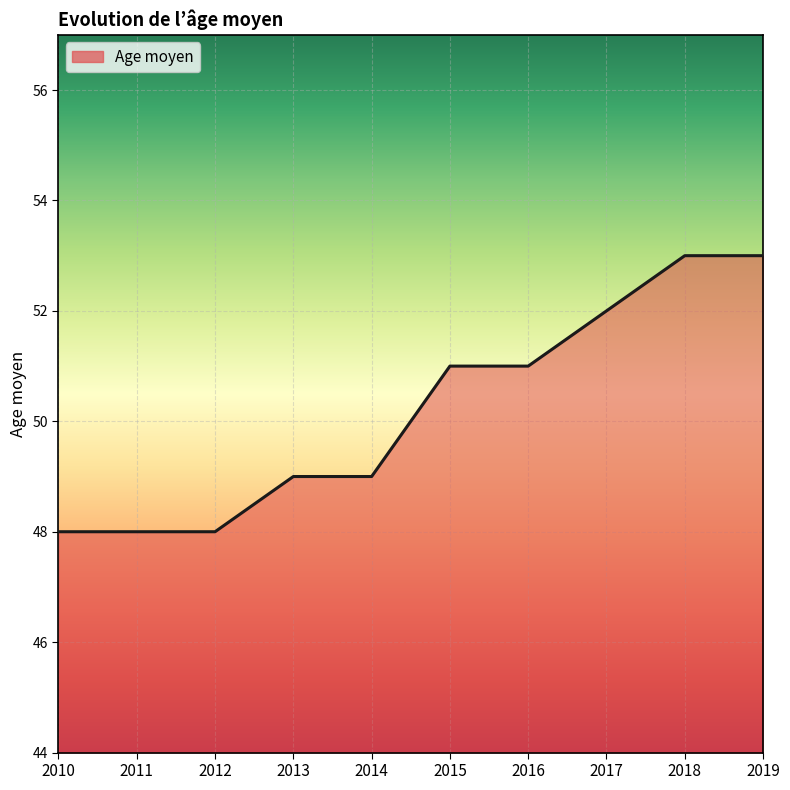

What is the approximate value at 2016?

51